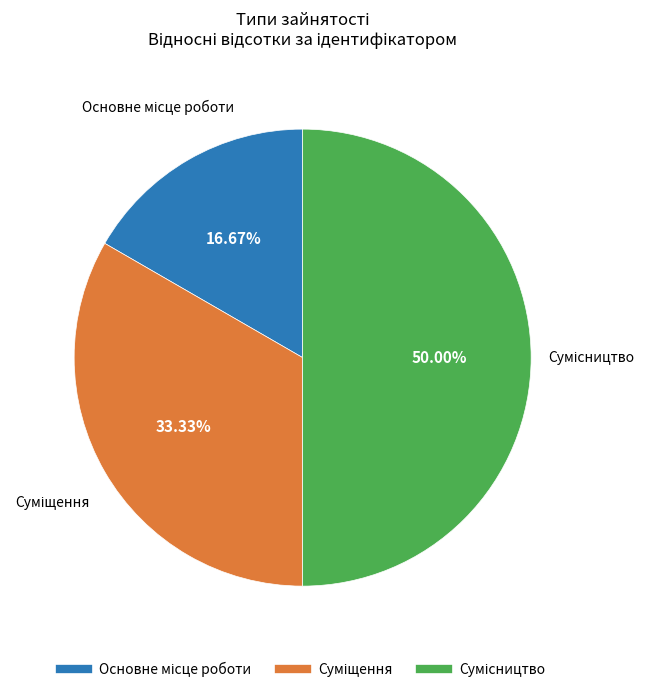

How many segments does this pie chart have?

3